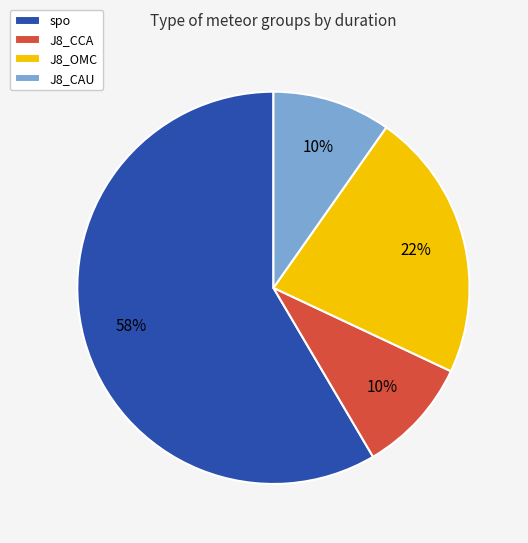

How many segments does this pie chart have?

4